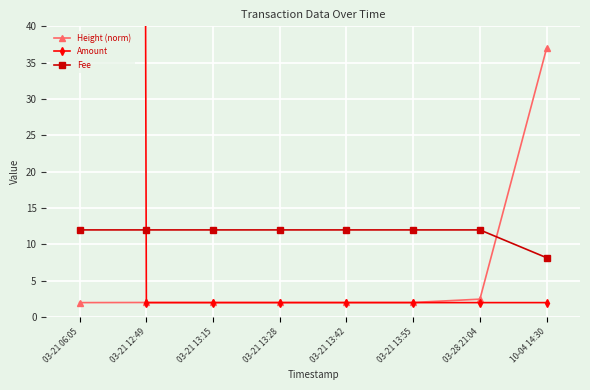

What is the spread (max minus min) of values at 10-04 14:30?

35.0